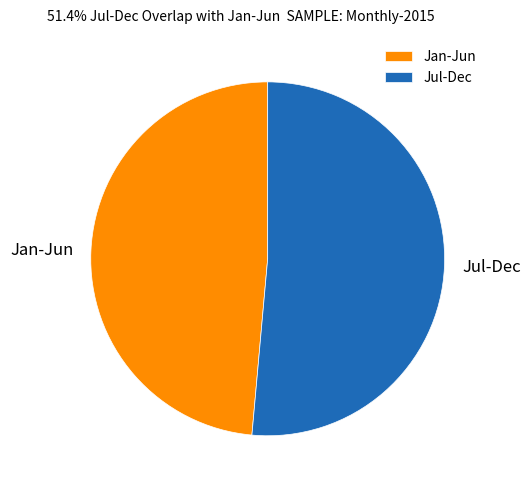

The Jan-Jun slice represents 38% of the pie. True or false?

False